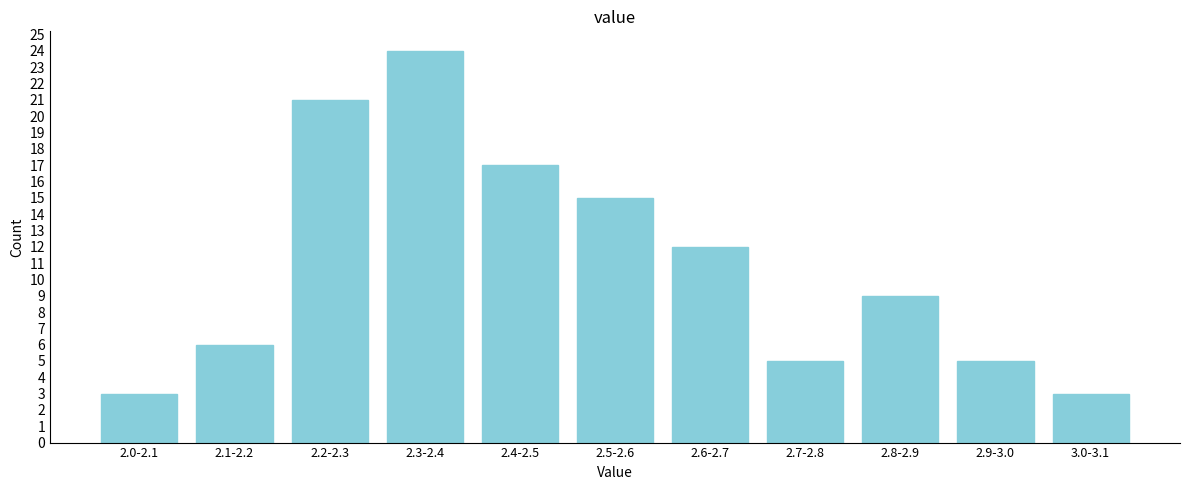

Reading left to right, transcribe all the data shown in this chart.

2.0-2.1=3	2.1-2.2=6	2.2-2.3=21	2.3-2.4=24	2.4-2.5=17	2.5-2.6=15	2.6-2.7=12	2.7-2.8=5	2.8-2.9=9	2.9-3.0=5	3.0-3.1=3